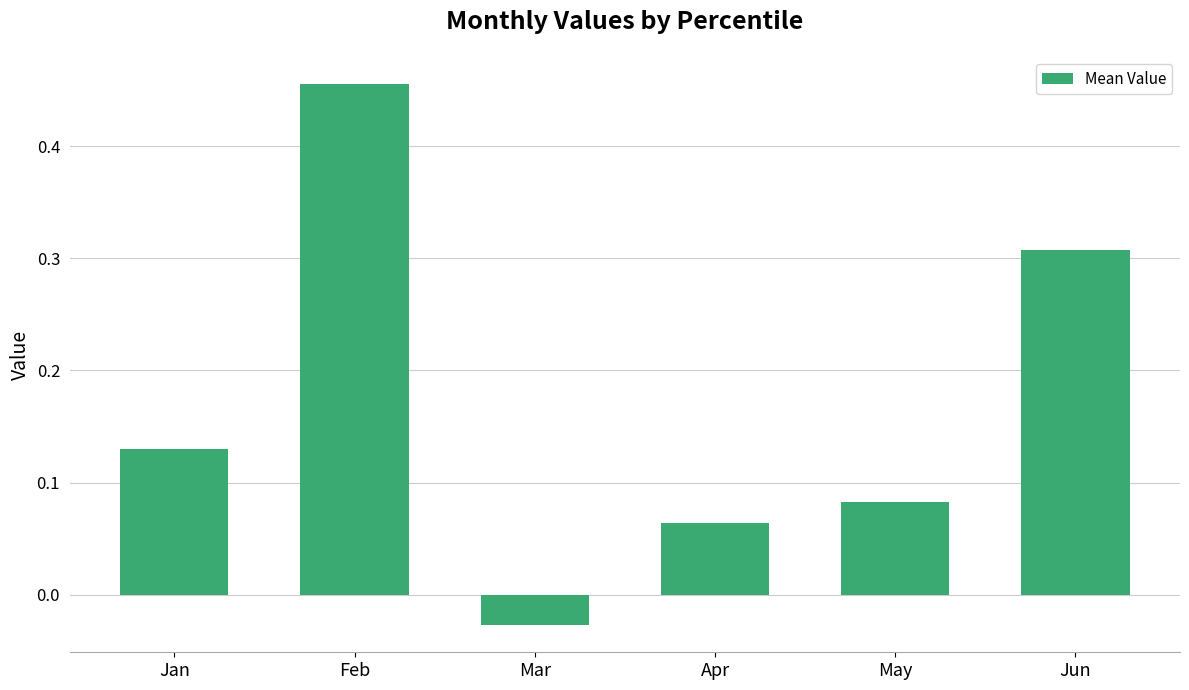

Which label corresponds to the largest value in the chart?

Feb